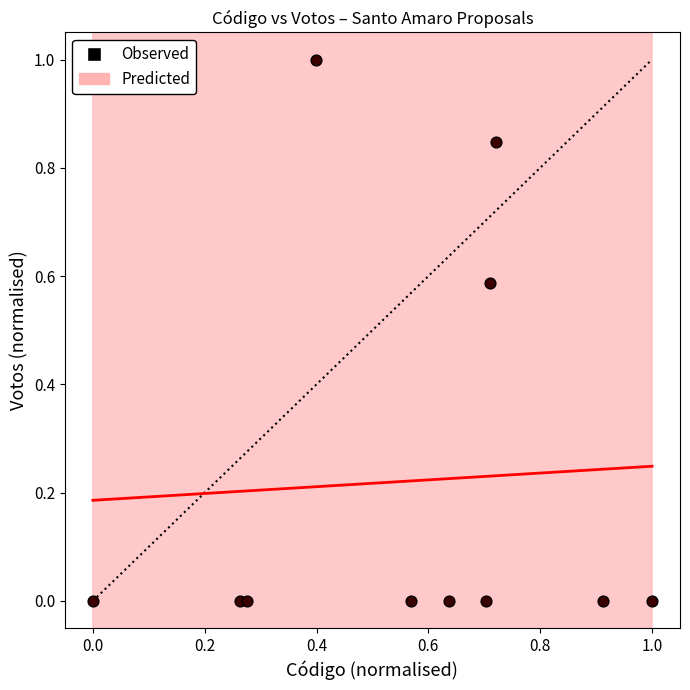

What is the range of X values (max minus min)?

1.0